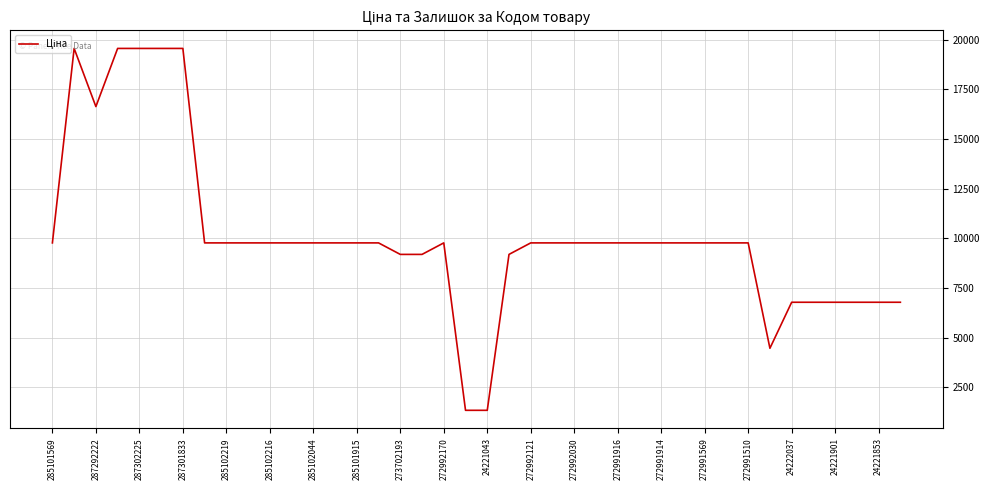

How many distinct data groups are displayed?

1